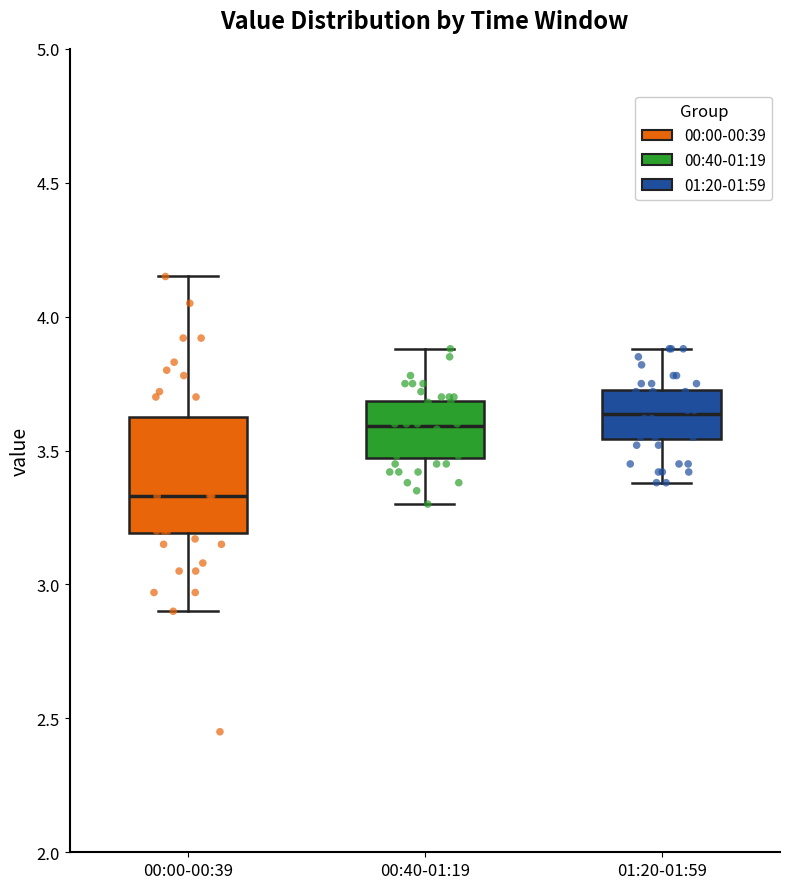

Reading left to right, read every box against the y-axis: the position of its median line, the range the box covers, and the ends of its whiskers. The values are not printed on the chart, so give them approximately, as read against the axis.

00:00-00:39: median 3.35, box 3.20 to 3.65, whiskers 2.90 to 4.15
00:40-01:19: median 3.60, box 3.45 to 3.70, whiskers 3.30 to 3.90
01:20-01:59: median 3.65, box 3.55 to 3.75, whiskers 3.40 to 3.90